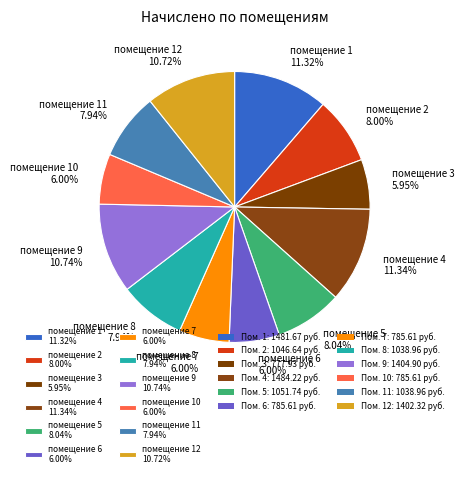

Does помещение 7 6.00% represent more than half of the total?

No